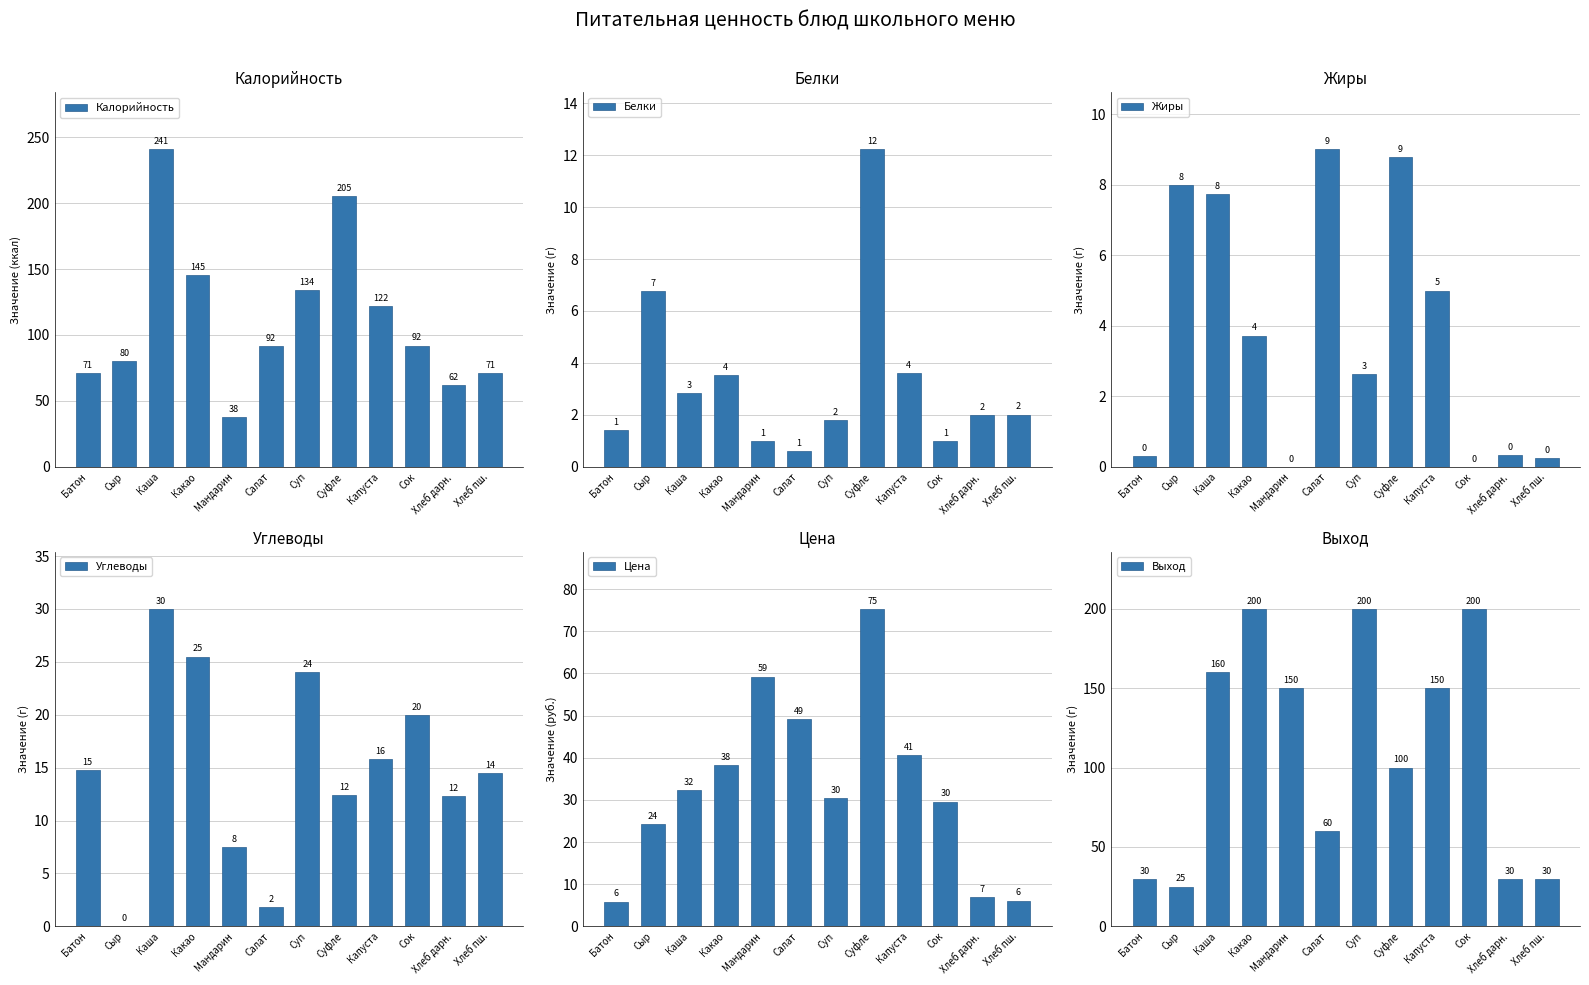

Read the Цена value at Хлеб пш..

6.1